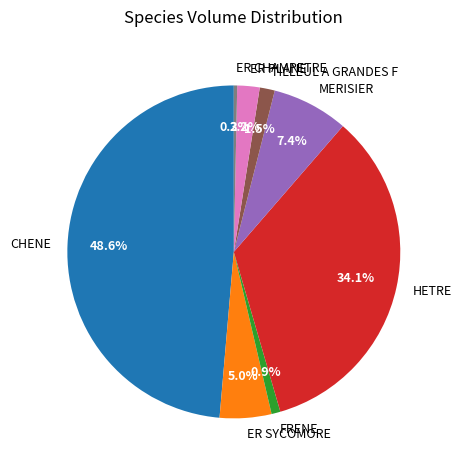

Which slice is the smallest?

ER CHAMPETRE